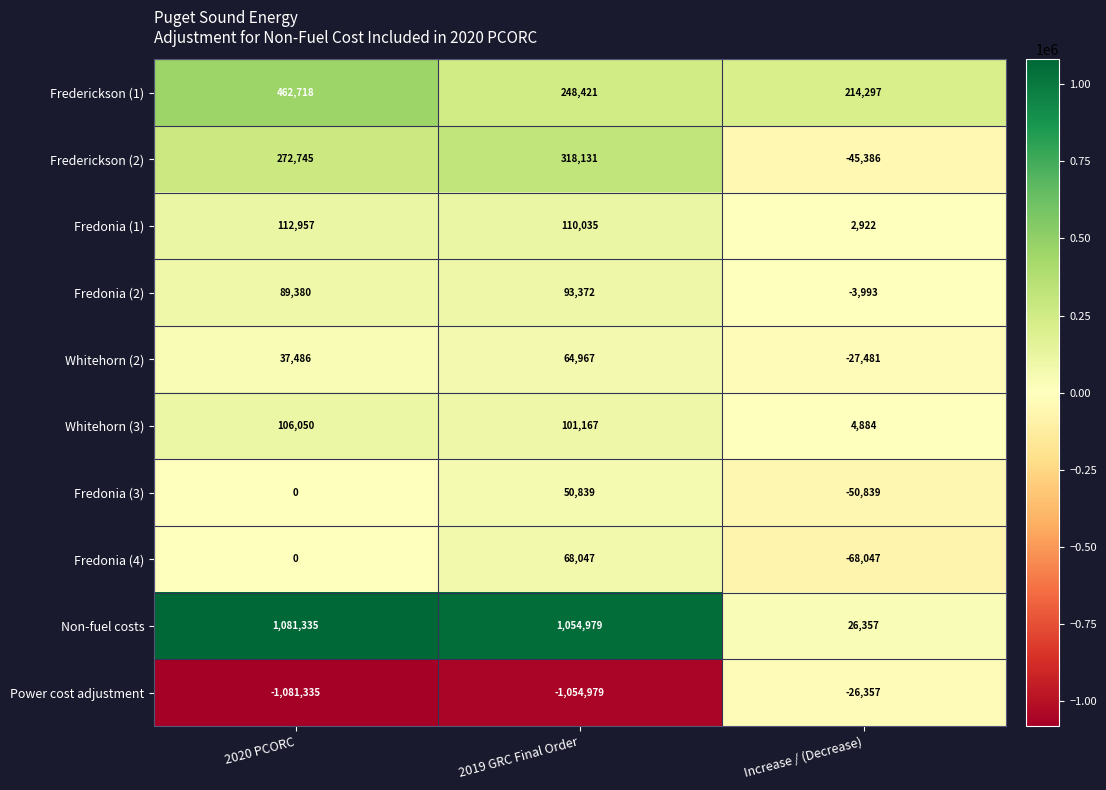

What is the maximum value shown in the chart?

1081335